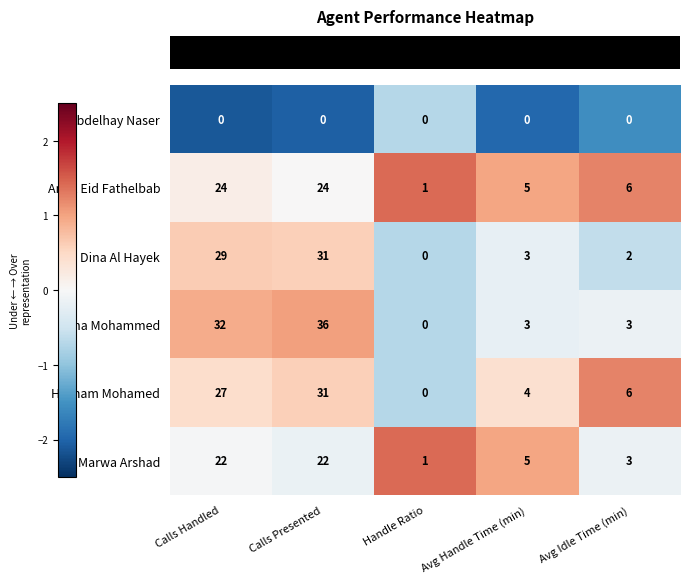

Where is Hesham Mohamed nearest to the value 15?

Avg Idle Time (min)